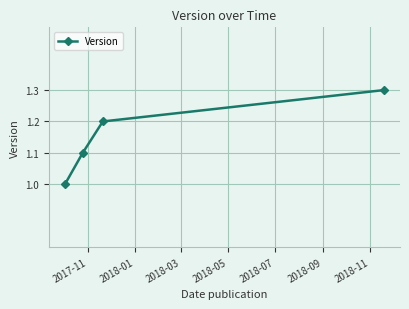

What is the value of the 2nd point from the left?

1.1